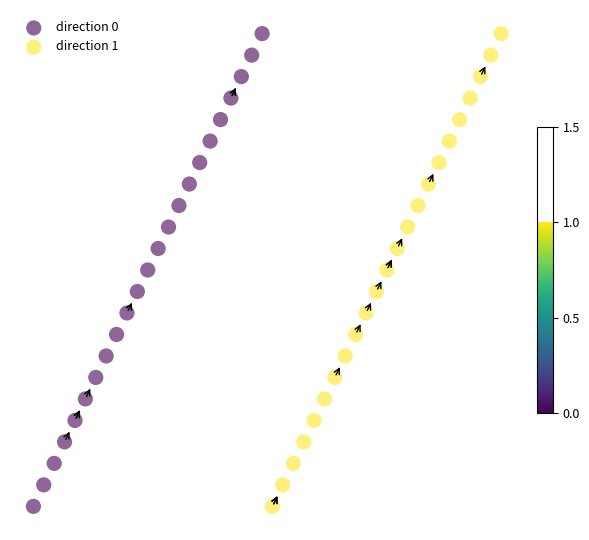

What are all the series names shown in the legend?

direction 0, direction 1